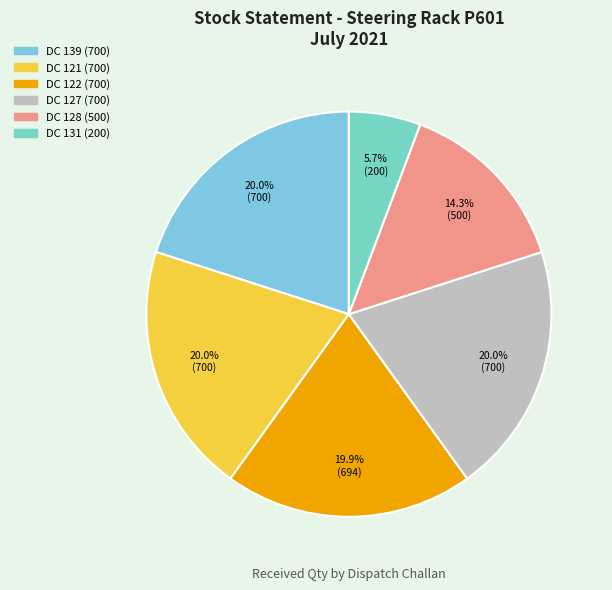

Approximately how many times larger is the value at DC 127 (700) compared to DC 122 (700)?

1.0